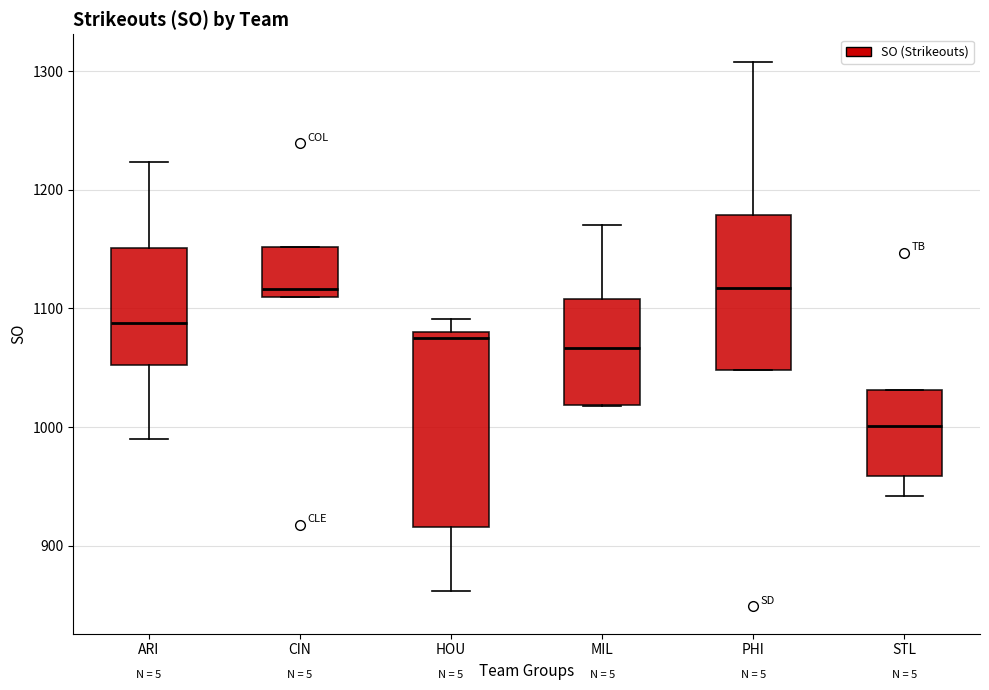

Which box is the tallest, from its lower edge to its upper edge?

HOU